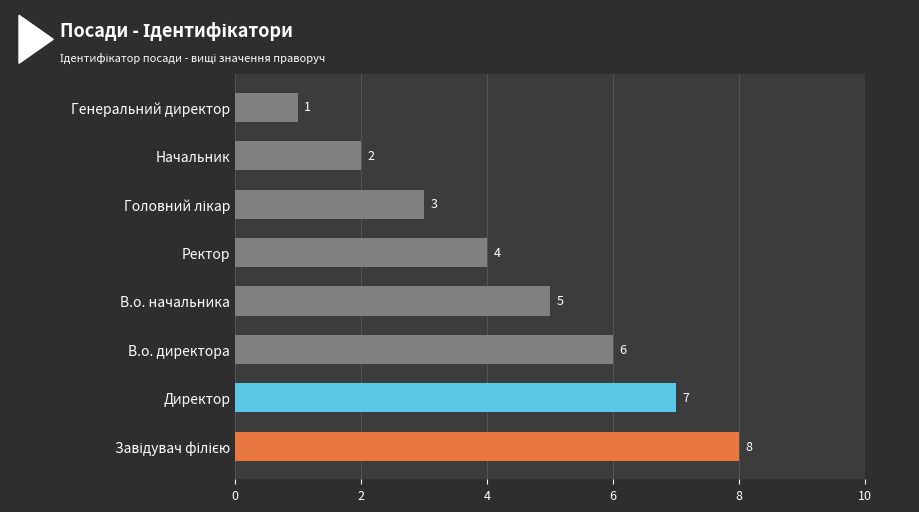

True or false: the data shows 5 at В.о. начальника.

True